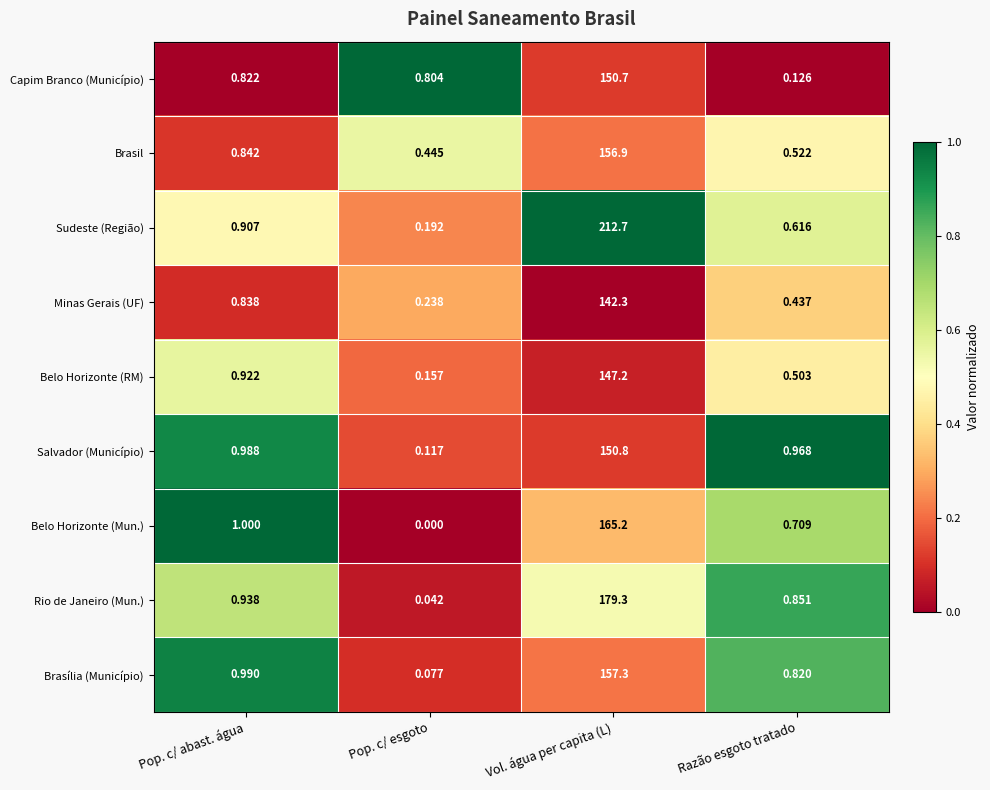

Rank the categories by Belo Horizonte (Mun.) value from lowest to highest.

Pop. c/ esgoto, Razão esgoto tratado, Pop. c/ abast. água, Vol. água per capita (L)